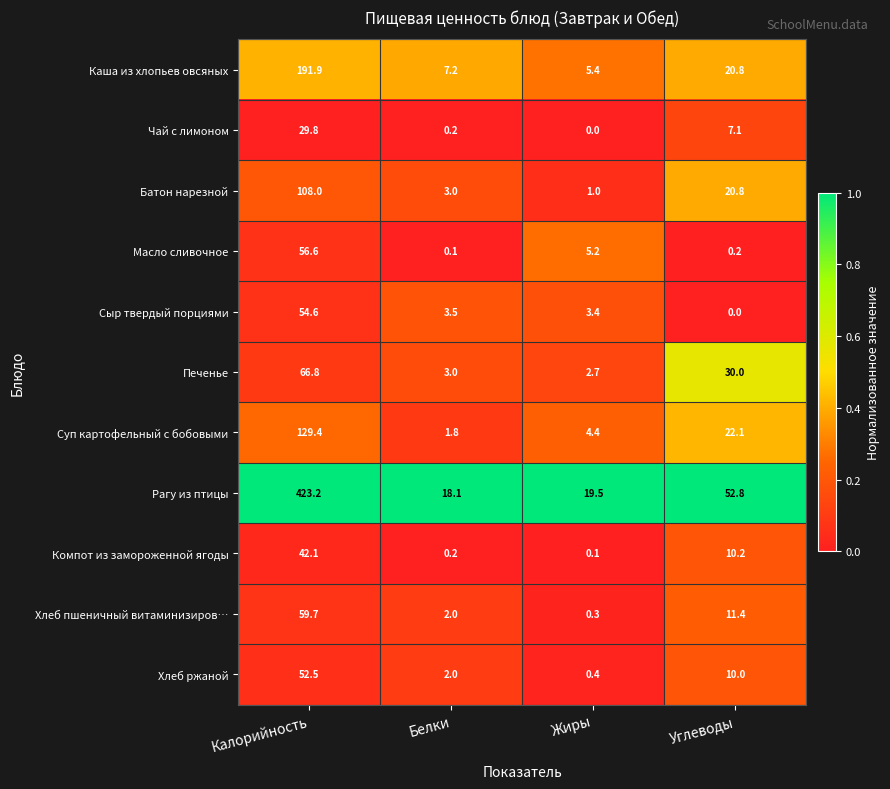

The value of Каша из хлопьев овсяных at Углеводы is 20.8. True or false?

True